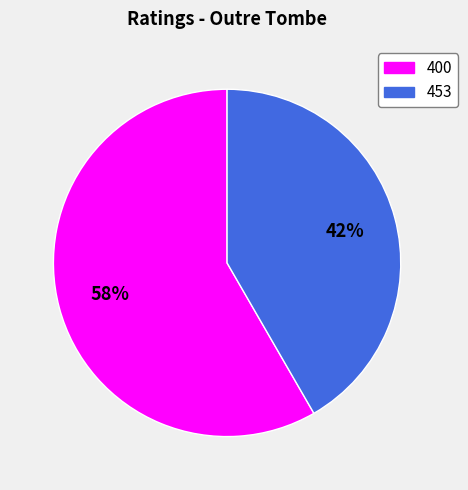

What percentage is the 400 slice, to the nearest percent?

58%